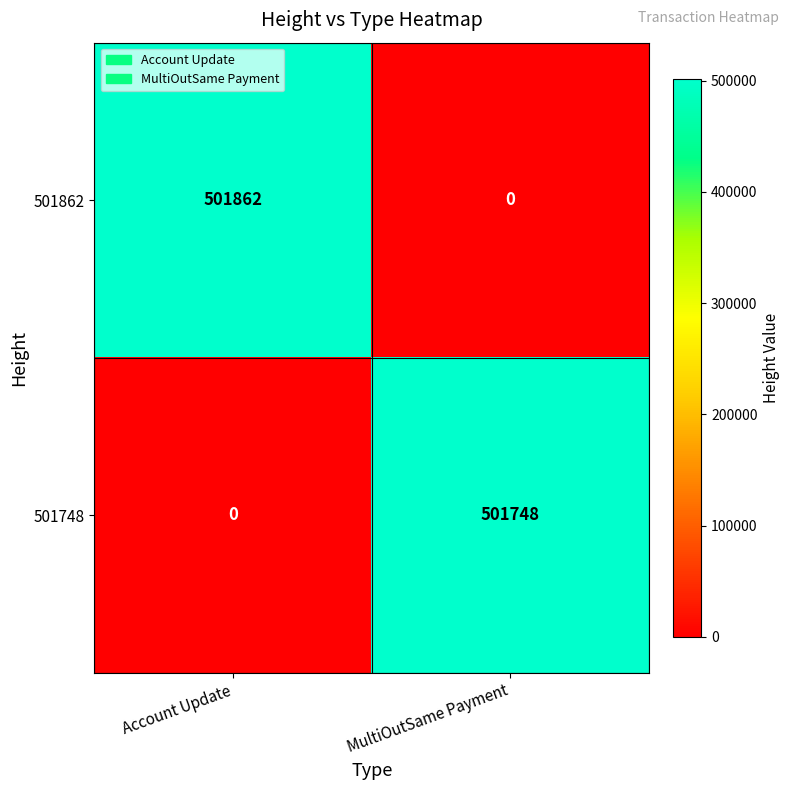

What is the total value across all series at MultiOutSame Payment?

501748